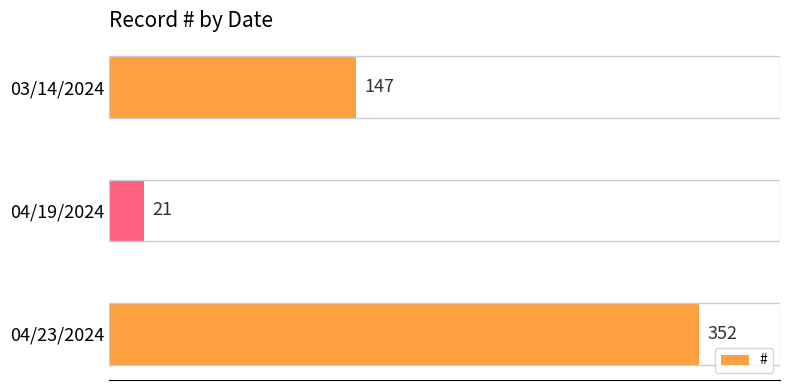

At which label is the value closest to 186?

03/14/2024